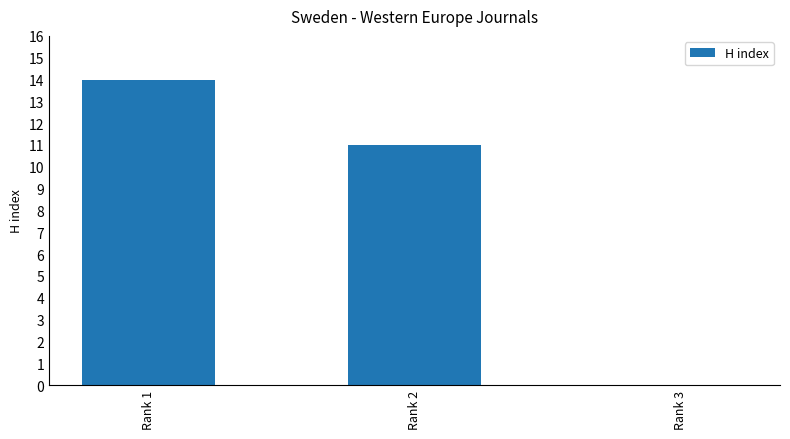

The value at Rank 1 is 14. True or false?

True